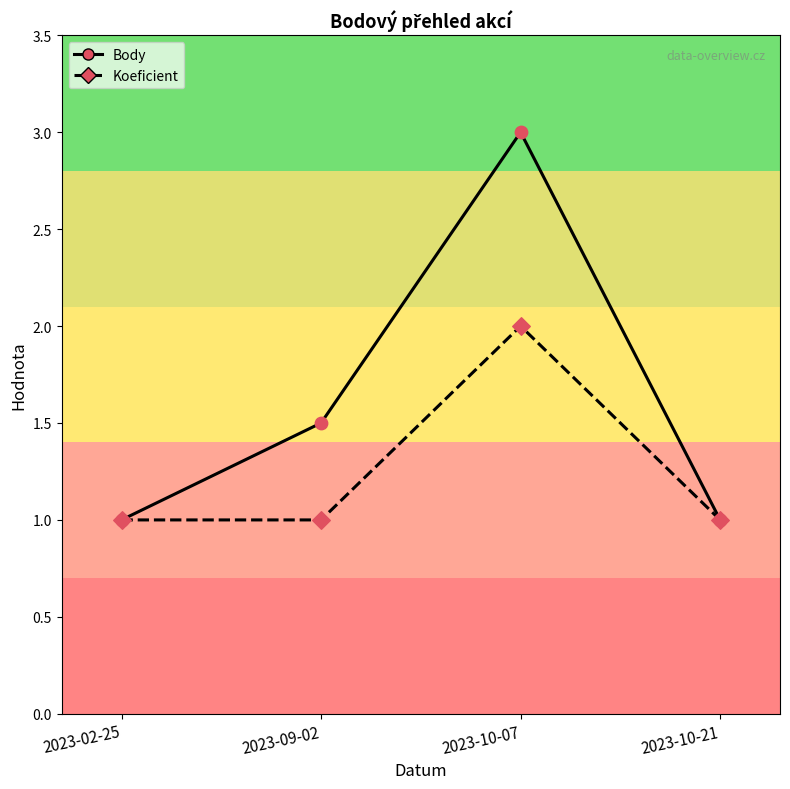

What are all the series names shown in the legend?

Body, Koeficient